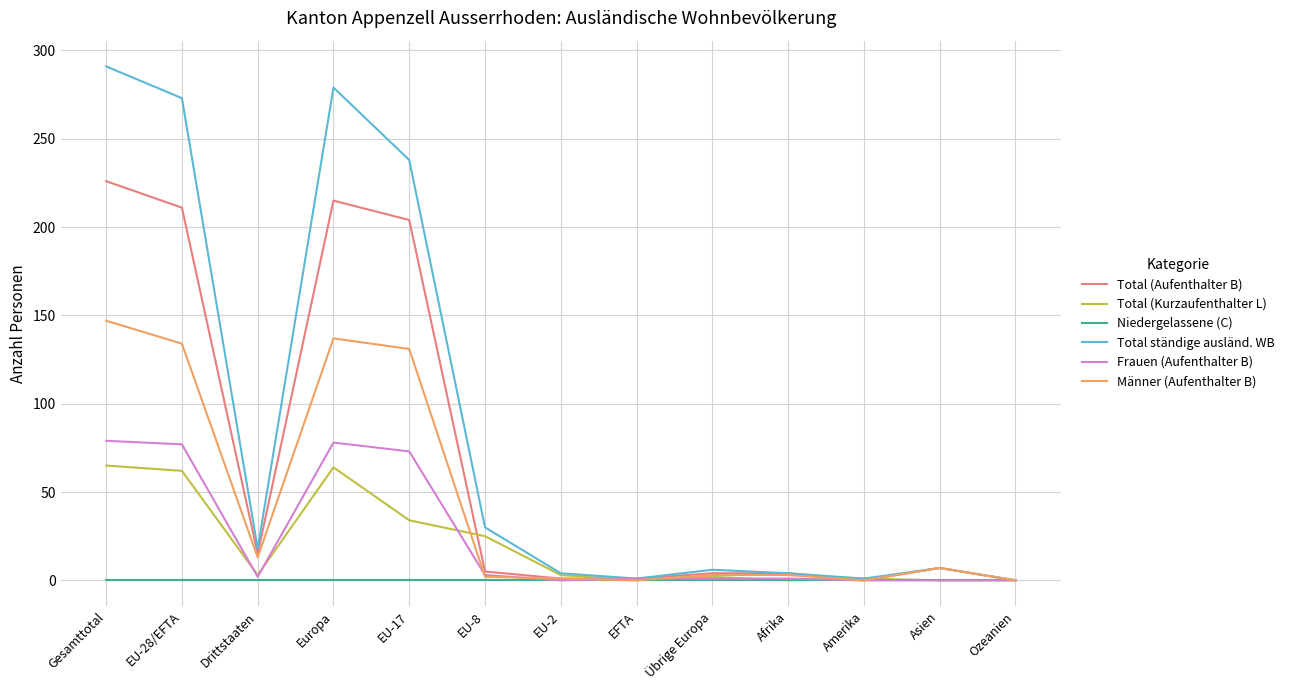

The Total (Aufenthalter B) series shows -133 at Amerika. True or false?

False